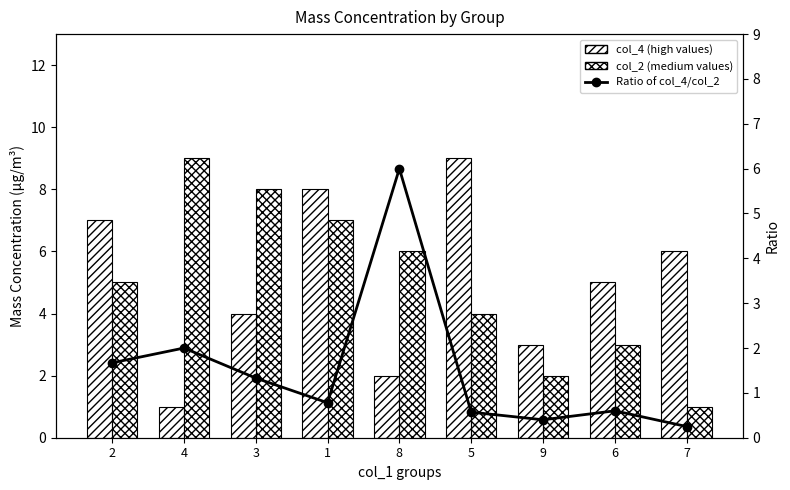

At which category does the chart reach its minimum across all series?

7